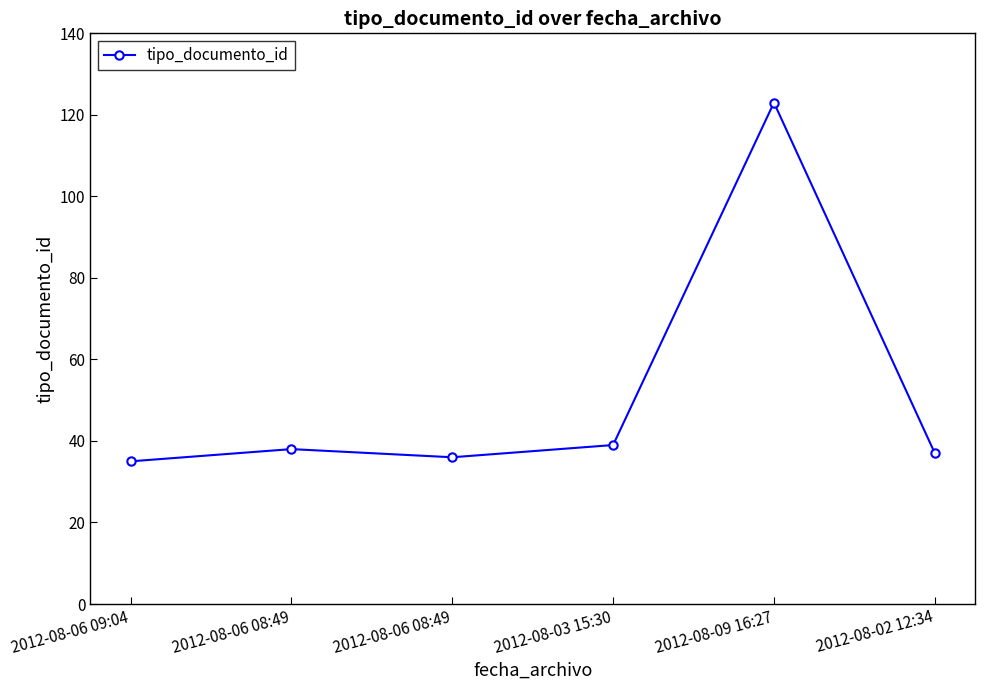

Reading left to right, what are all the values shown in this chart?

35	38	36	39	123	37